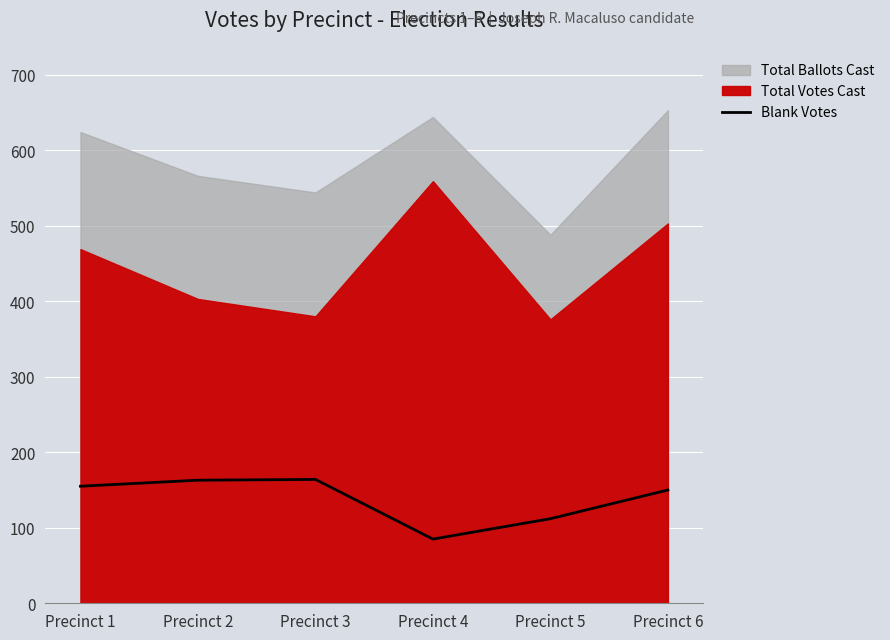

At which label is the value closest to 124?

Precinct 5